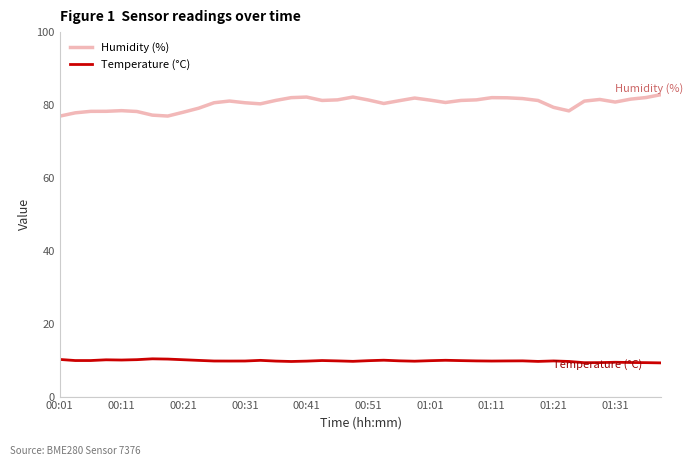

What is the minimum value shown in the chart?

9.2